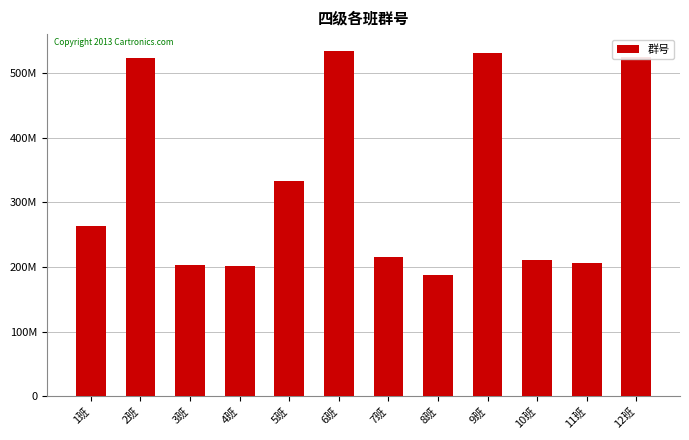

What is the difference between the second highest and second lowest values?

328066151